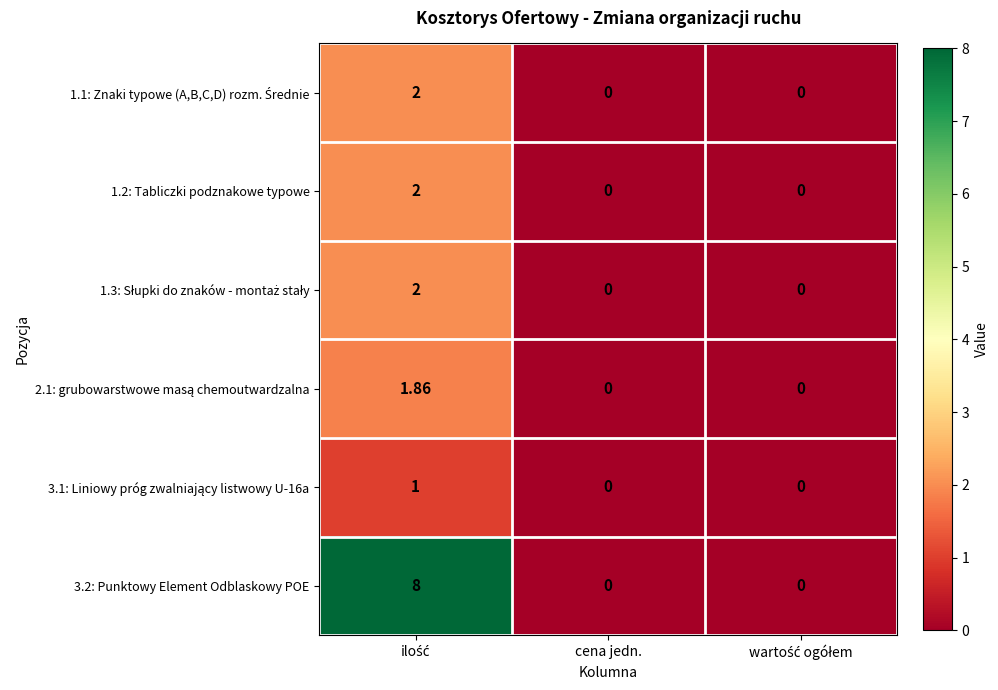

How many data points does each series have?

3